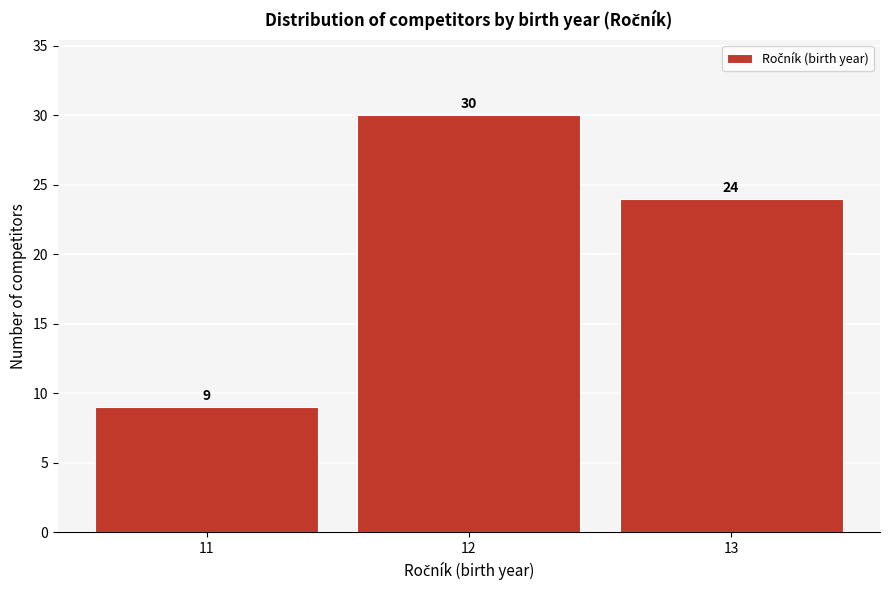

Reading right to left, transcribe all the data shown in this chart.

24	30	9